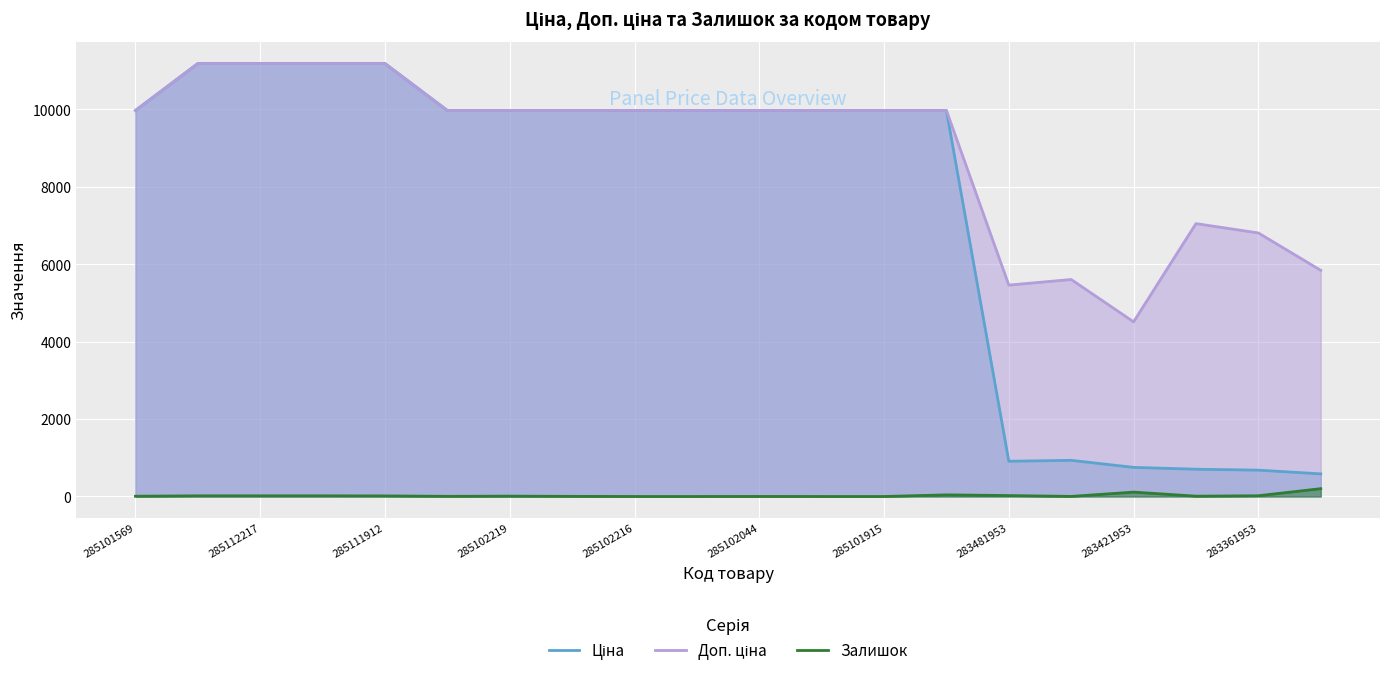

How many interior local valleys does the Залишок series have?

3